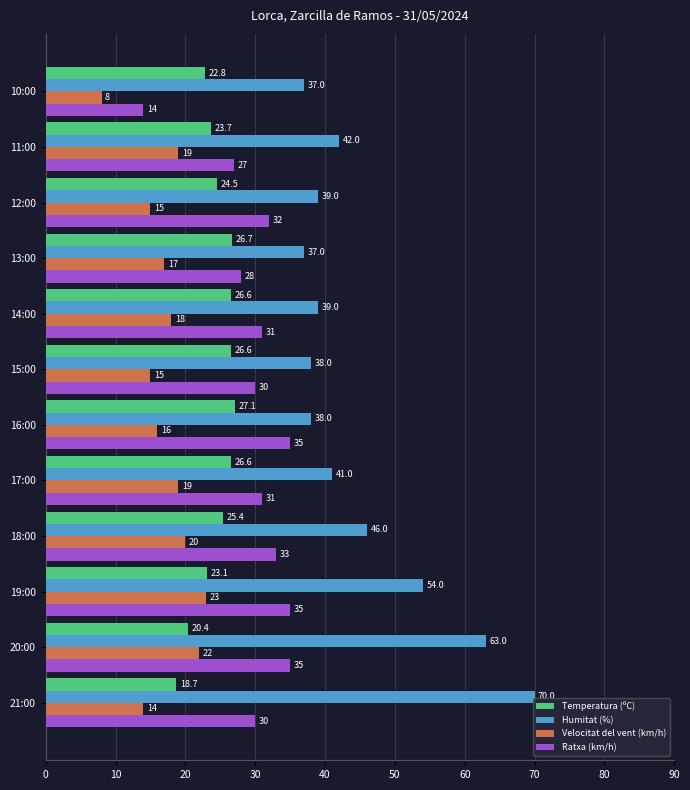

What is the difference between the highest and lowest values at 10:00?

29.0